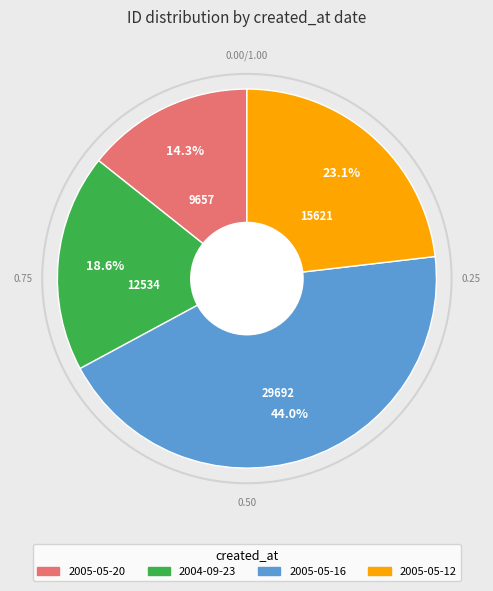

Does any single category account for the majority?

No